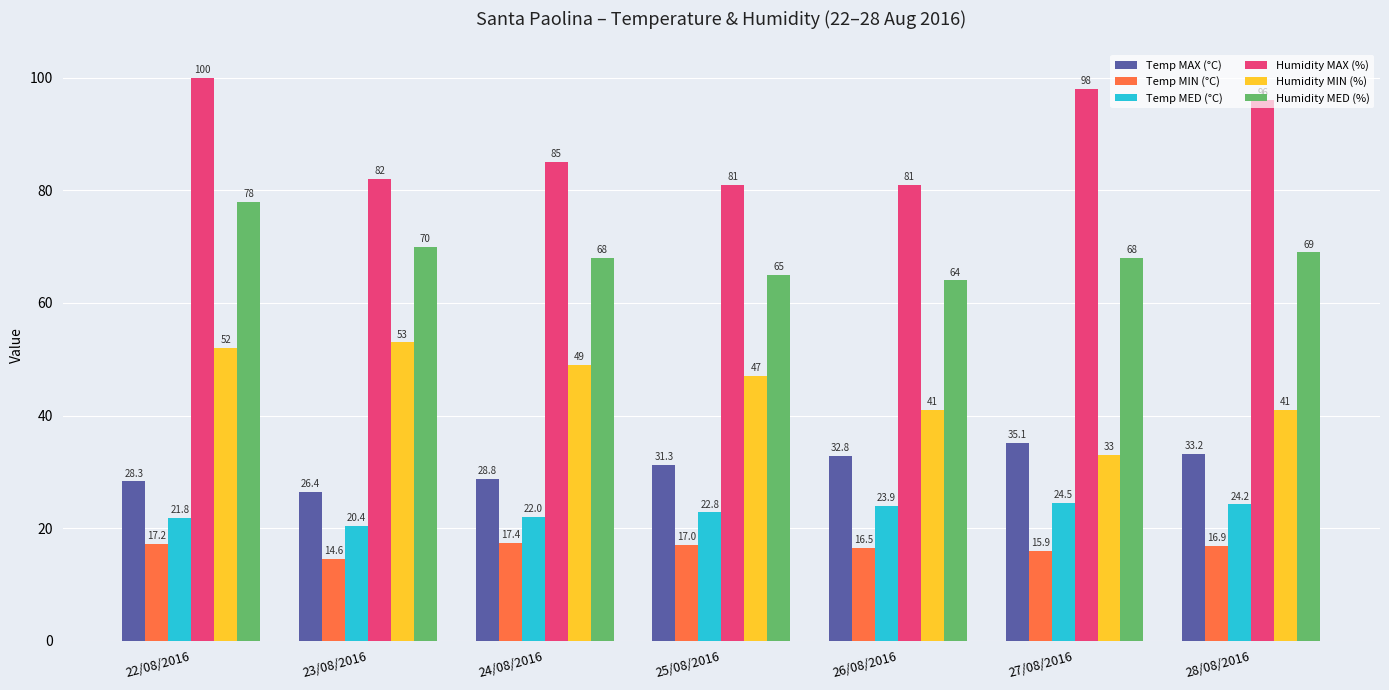

Is the value of Humidity MIN (%) at 26/08/2016 greater than the value of Humidity MED (%) at 28/08/2016?

No